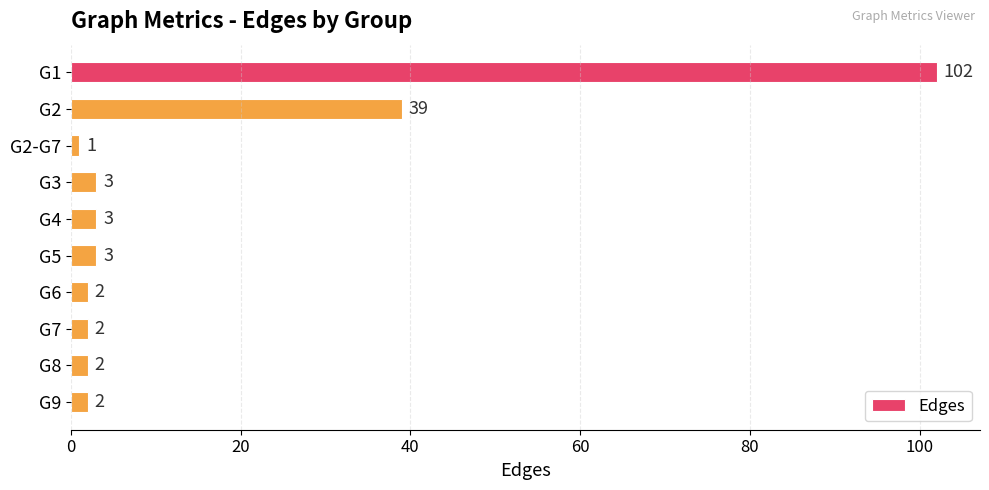

What is the label of the 9th bar from the bottom?

G2